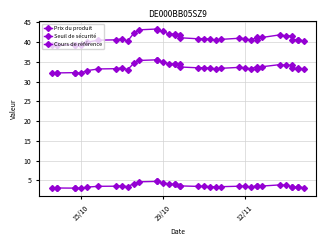

Which series has the largest range (max minus min)?

Cours de référence